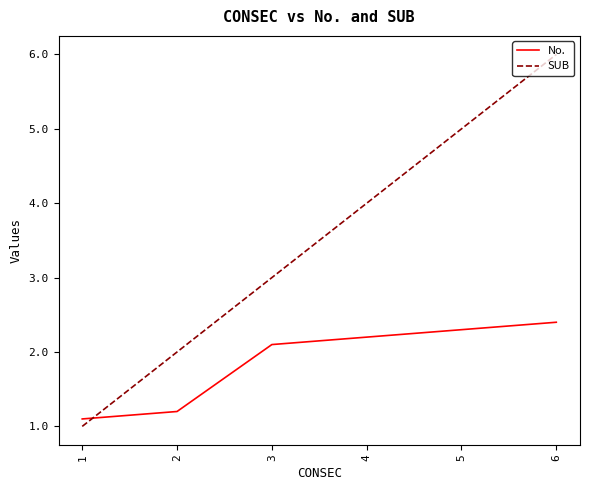

True or false: SUB has a value of 1.0 at 1.

True